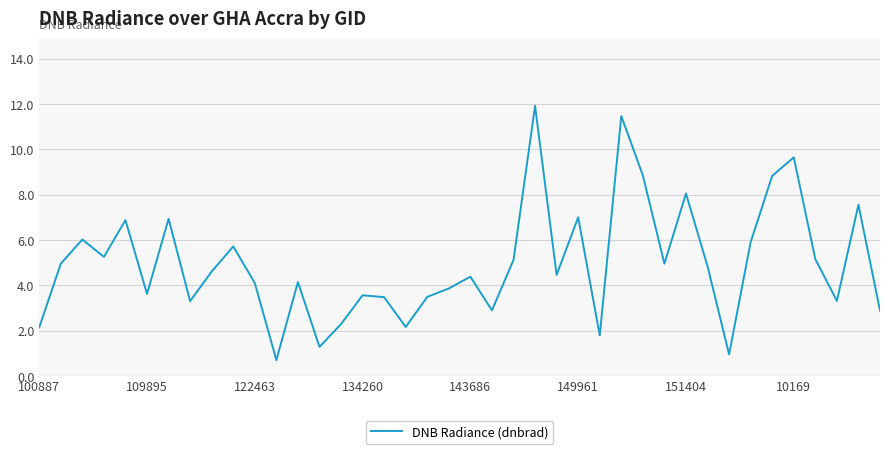

What is the greatest value displayed?

11.9